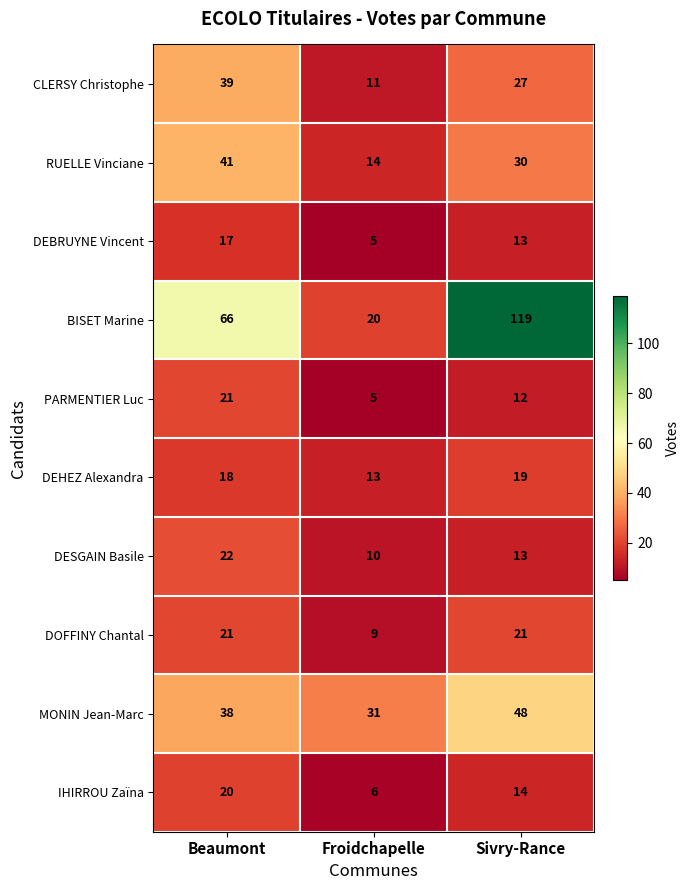

What is the total value across all series at Froidchapelle?

124